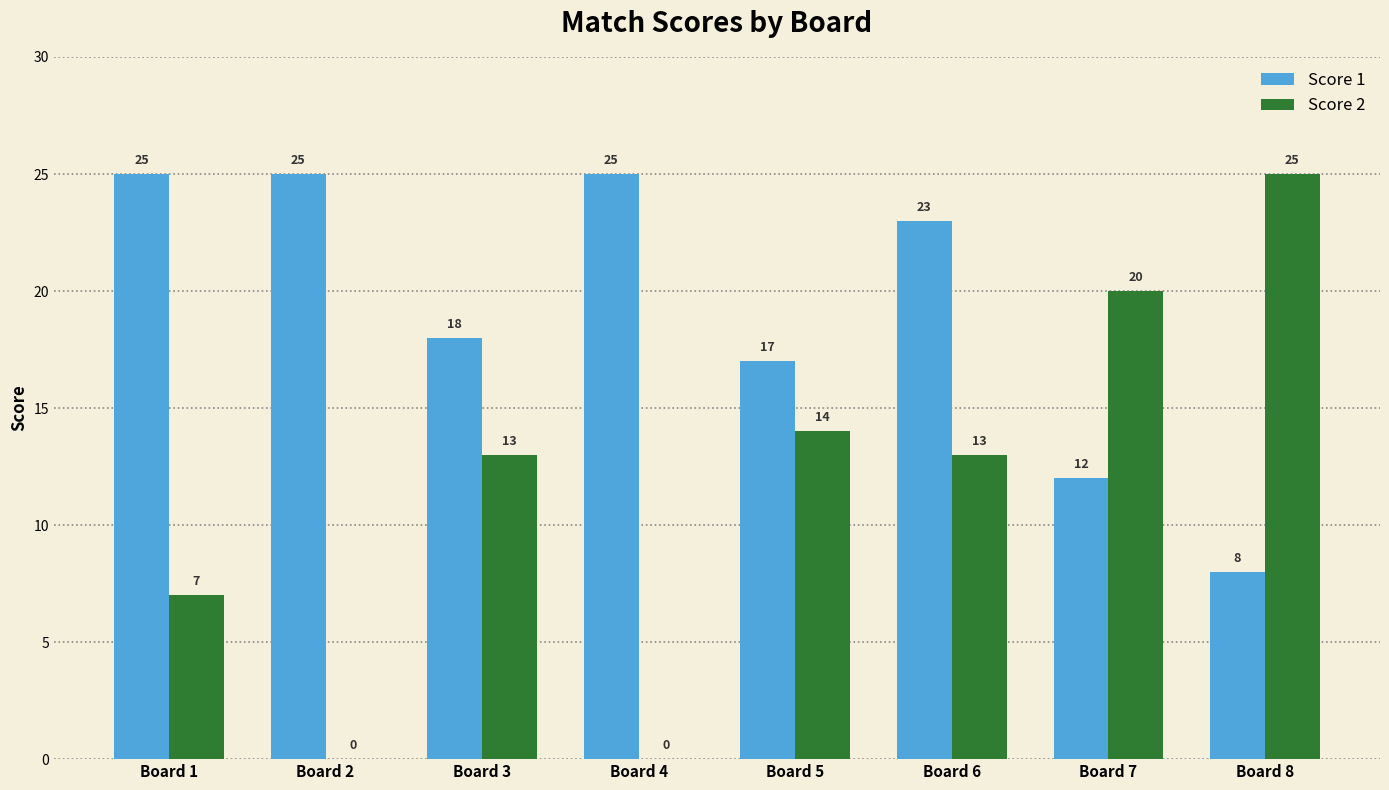

Count the Score 2 values in the range 7 to 20.

5